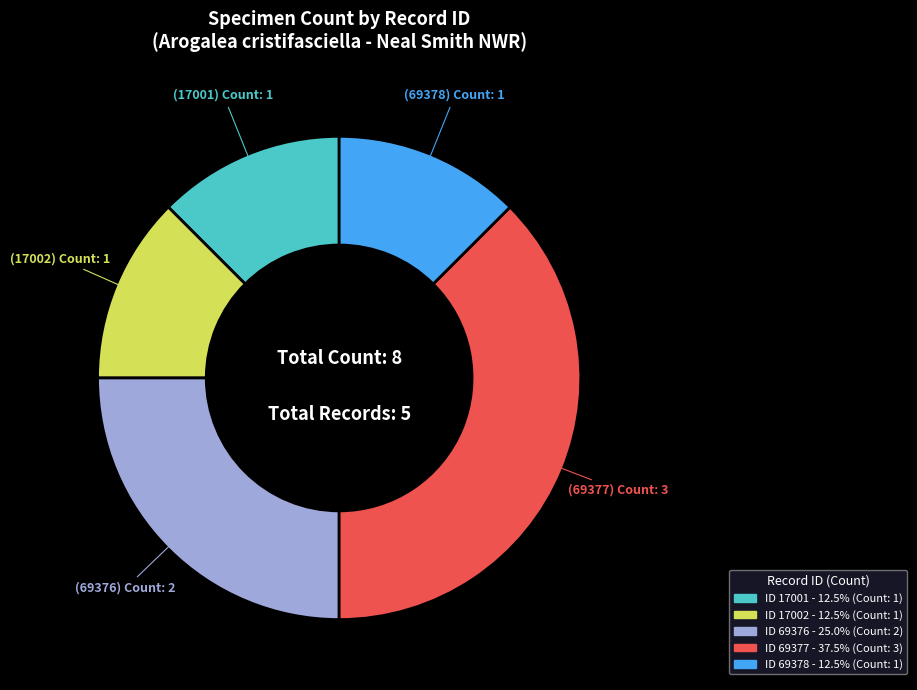

Is there a majority slice in this chart?

No